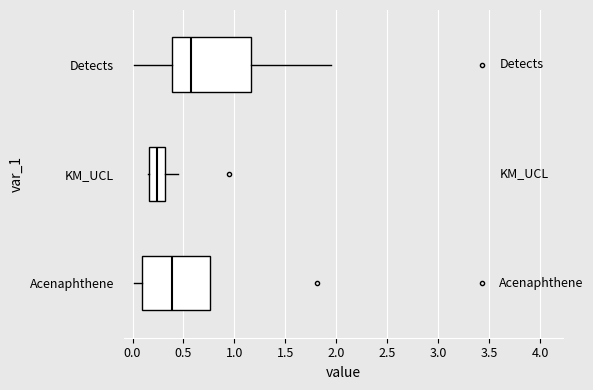

Comparing the boxes themselves (not the whiskers), which one is the widest?

Detects